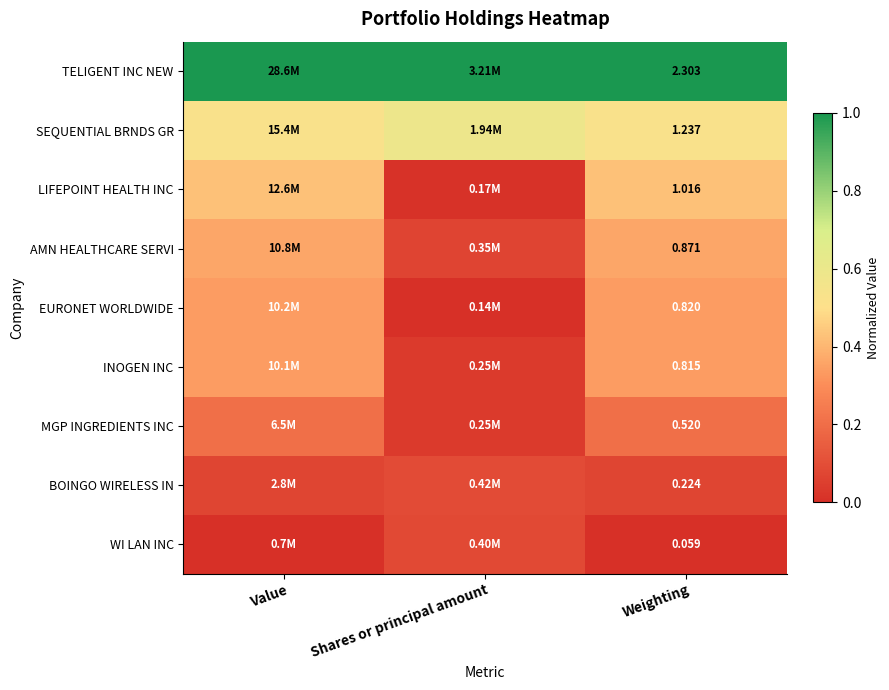

What is the spread (max minus min) of values at Shares or principal amount?

1.0